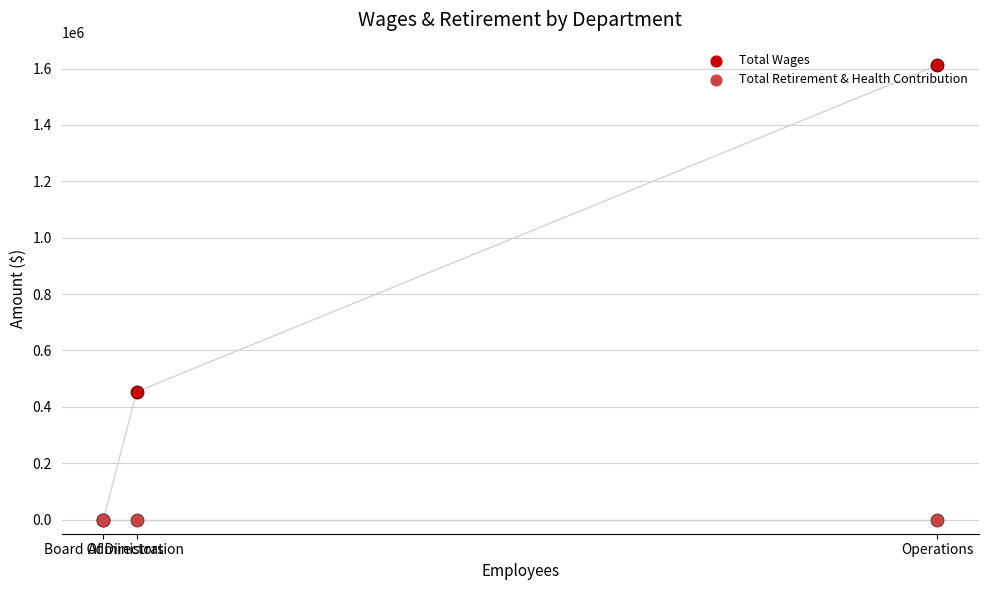

Which series reaches the maximum Y coordinate?

Total Wages